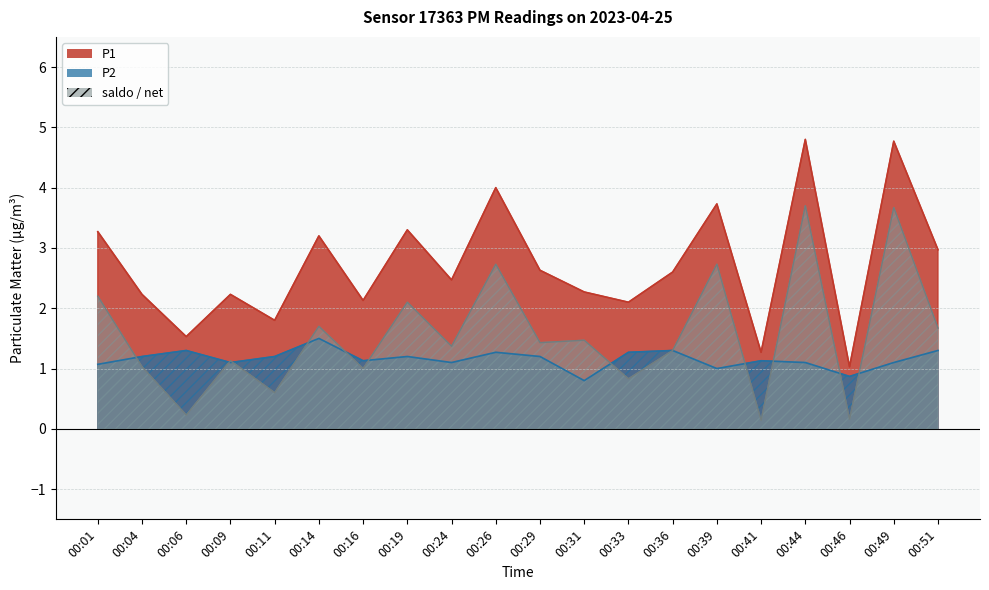

What is the value of the P1 point at the 2nd from the left?

2.2